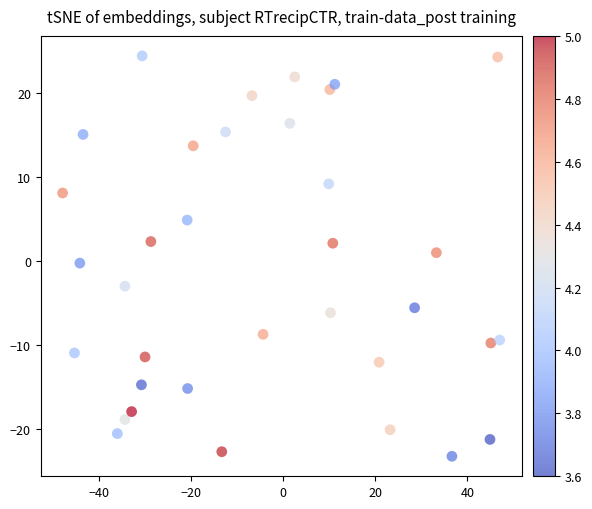

What is the range of Y values (max minus min)?

47.8